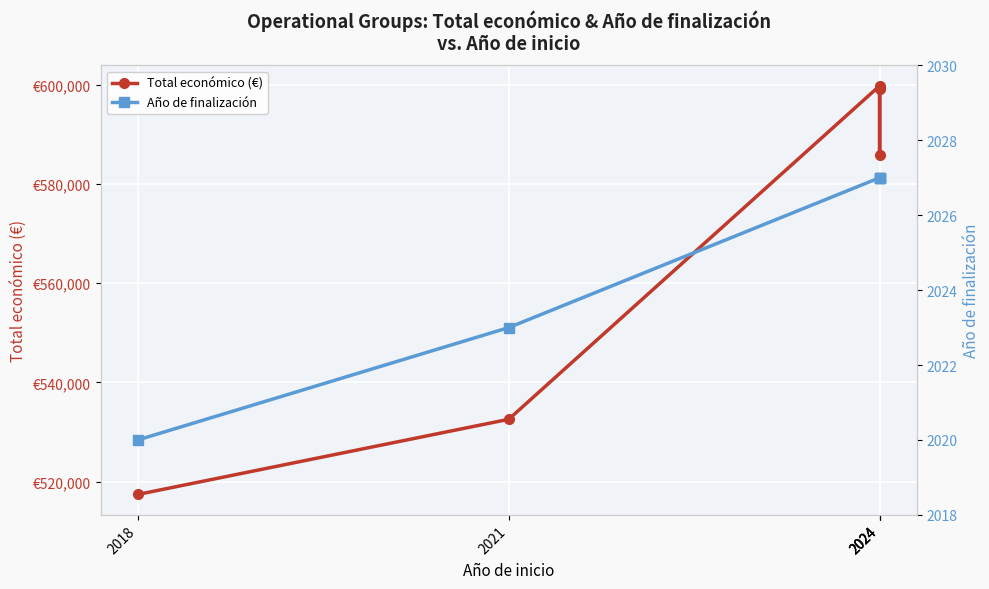

True or false: Total económico (€) and Año de finalización cross at least once.

False